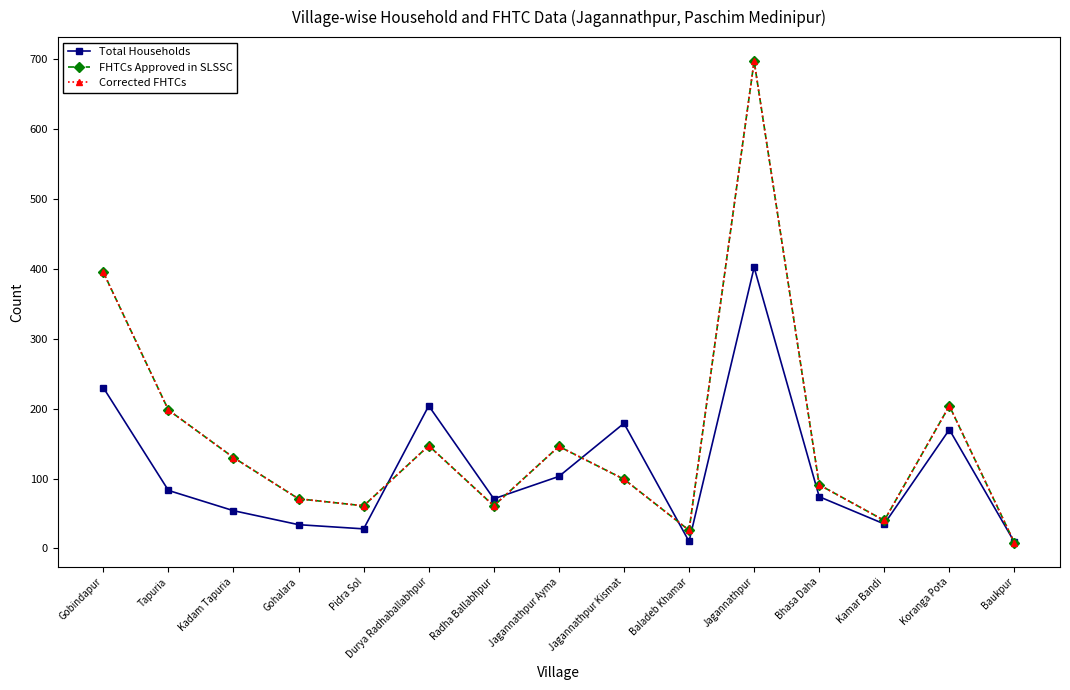

Is it true that Total Households equals 103 at Jagannathpur Ayma?

True